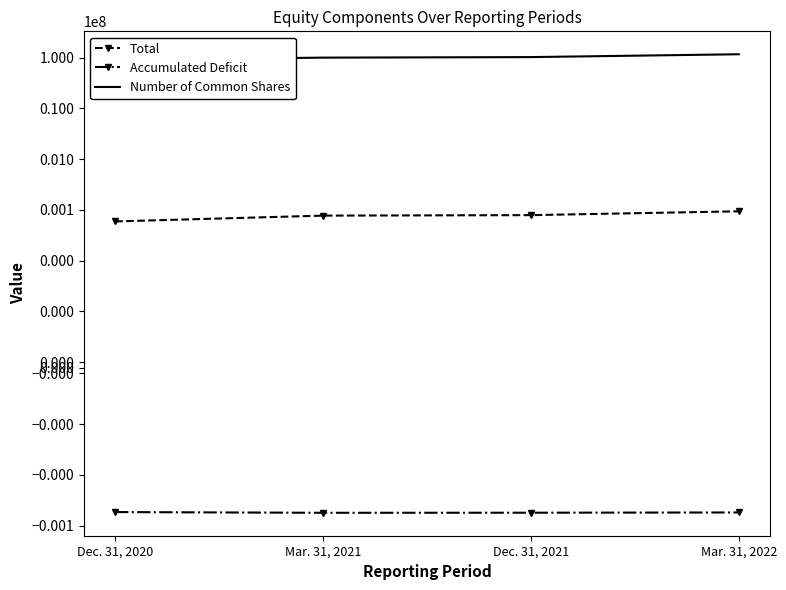

What is the value of the Number of Common Shares point at the 1st from the left?

89568682